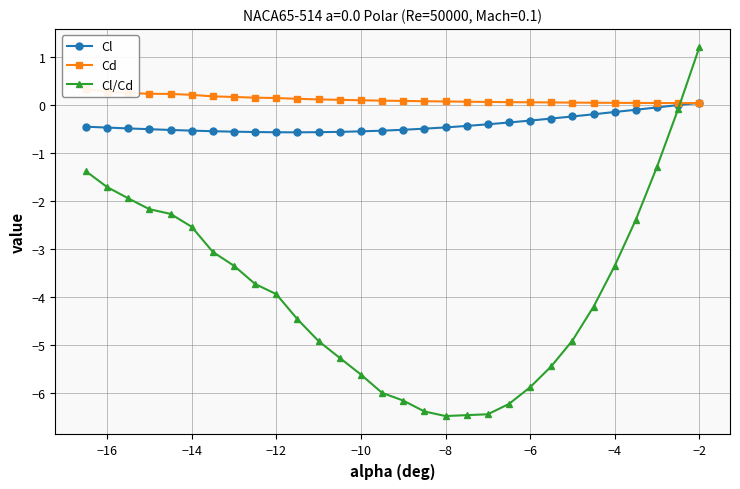

The Cl series shows -0.2 at −16. True or false?

False